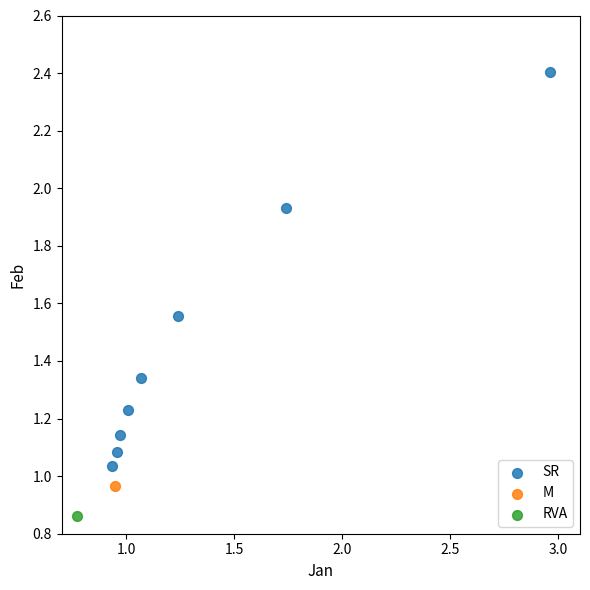

What are all the series names shown in the legend?

SR, M, RVA